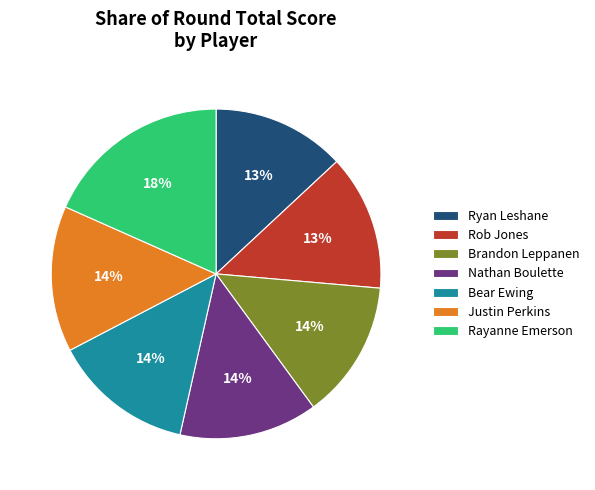

Which category has the biggest portion of the pie?

Rayanne Emerson